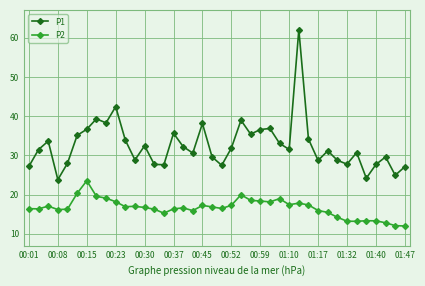

Which series has the largest total across all categories?

P1